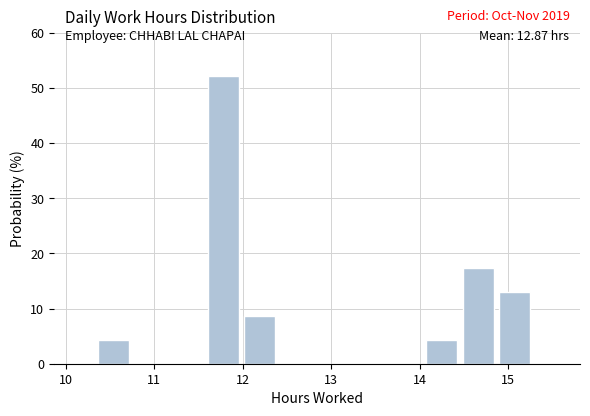

Which range on the x-axis has the tallest bar?

11.6 to 12.0